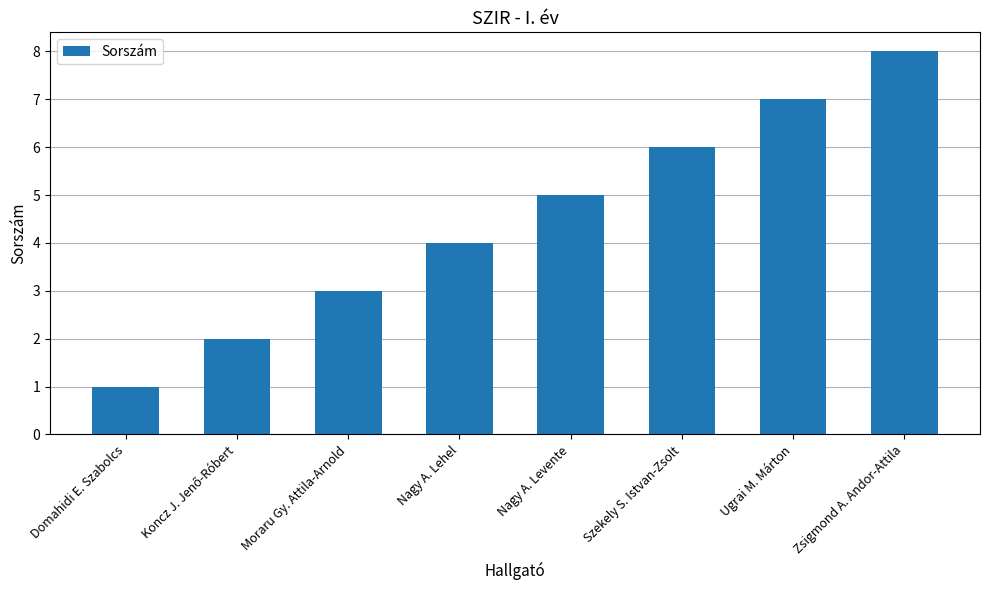

What is the value of the 4th bar from the left?

4